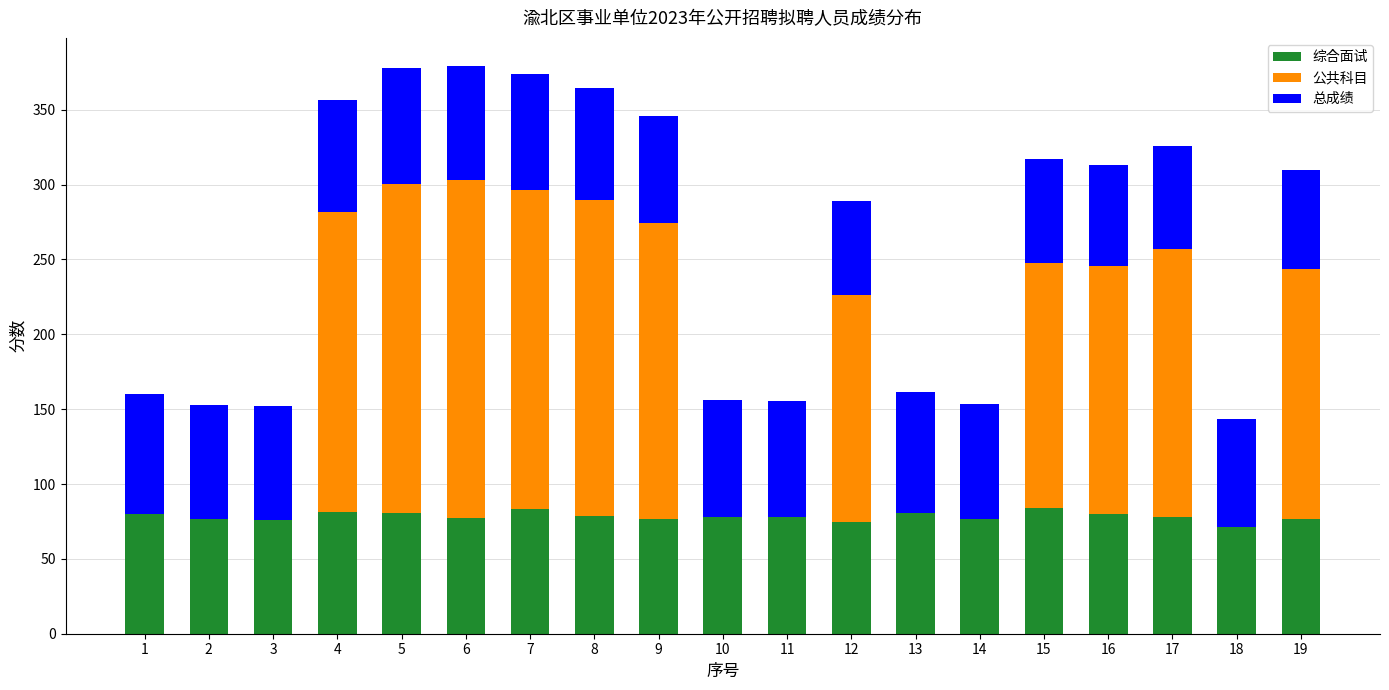

What is the total value across all series at 7?

373.7